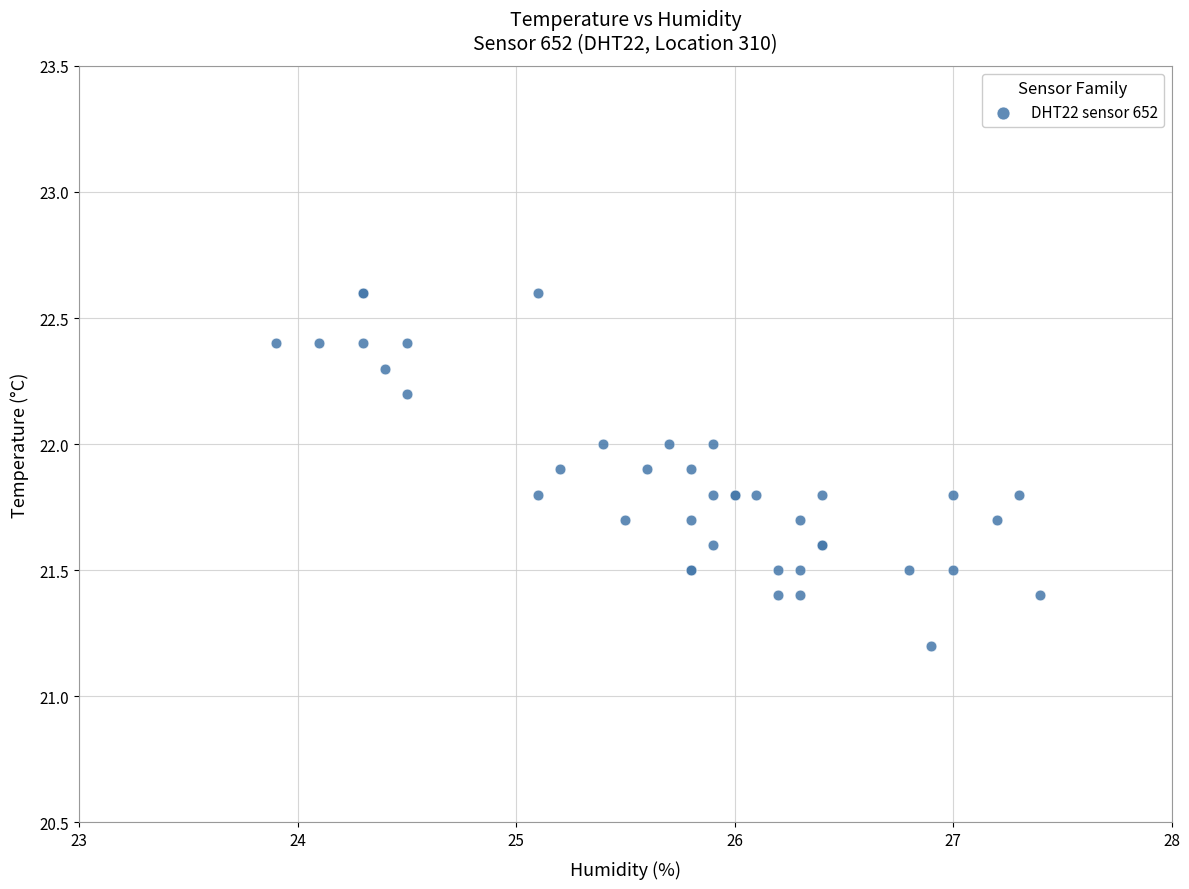

What Y value in the scatter plot is closest to 21?

21.2